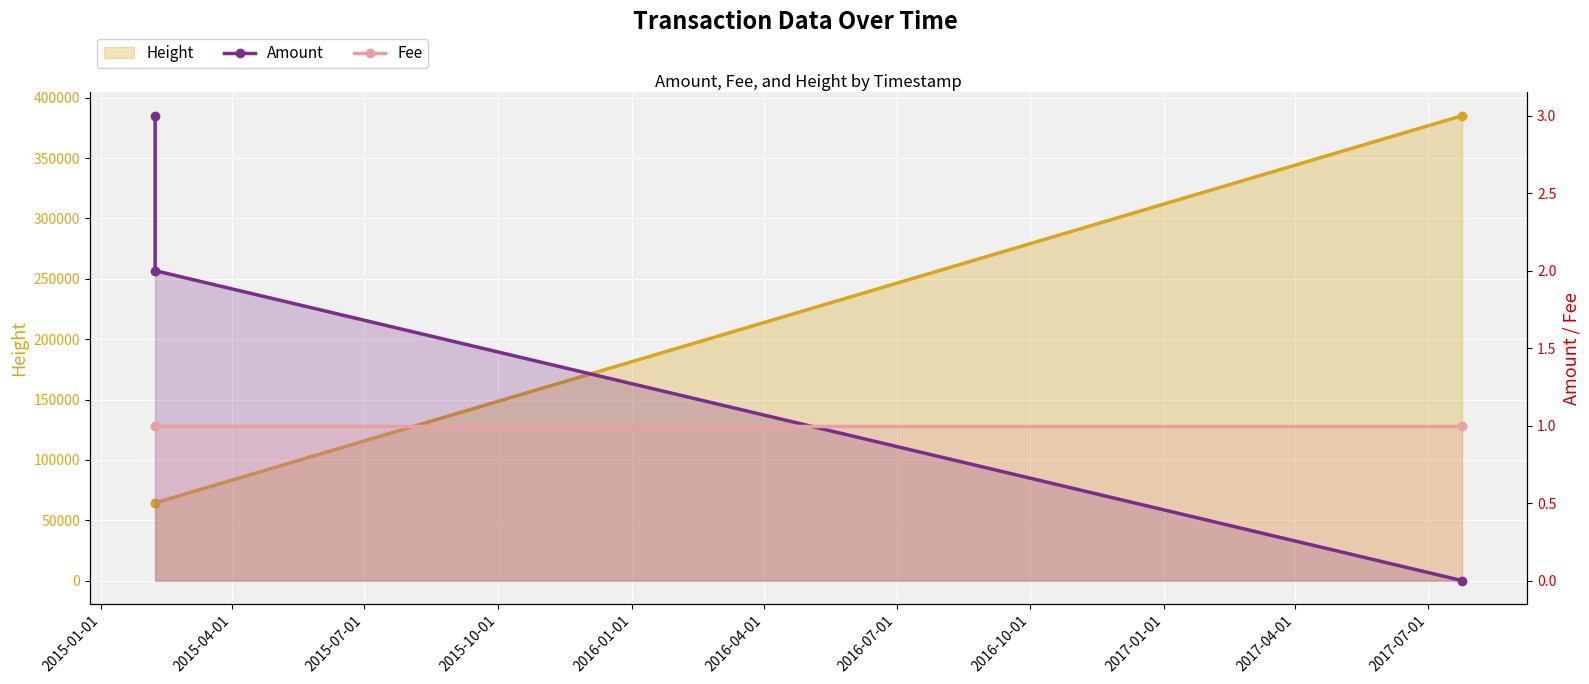

Is it true that Height equals 109734 at 2015-04-01?

False